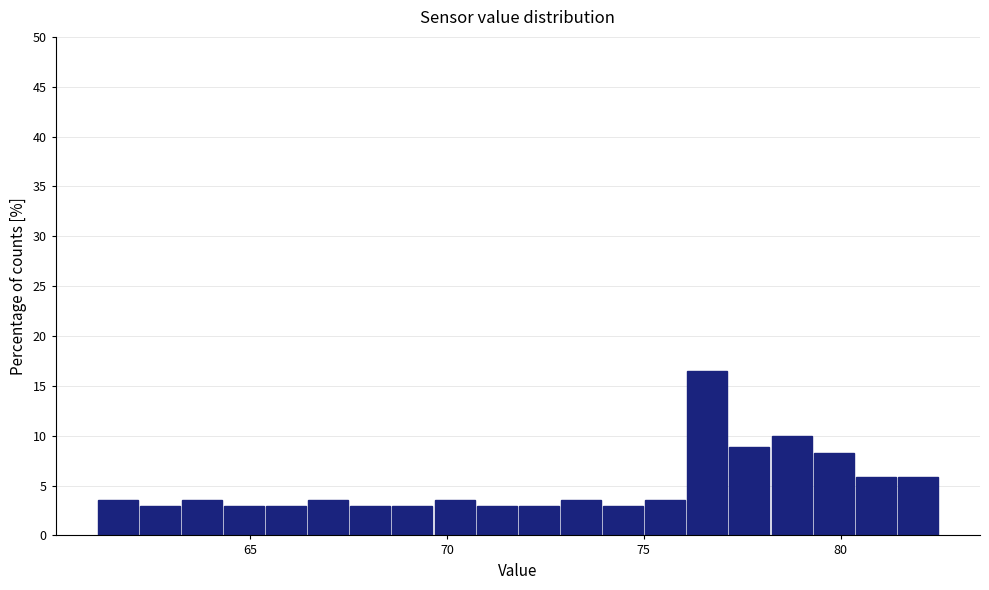

Around what value on the x-axis is the tallest bar? Give the approximate position of its centre, as read against the axis.

76.5